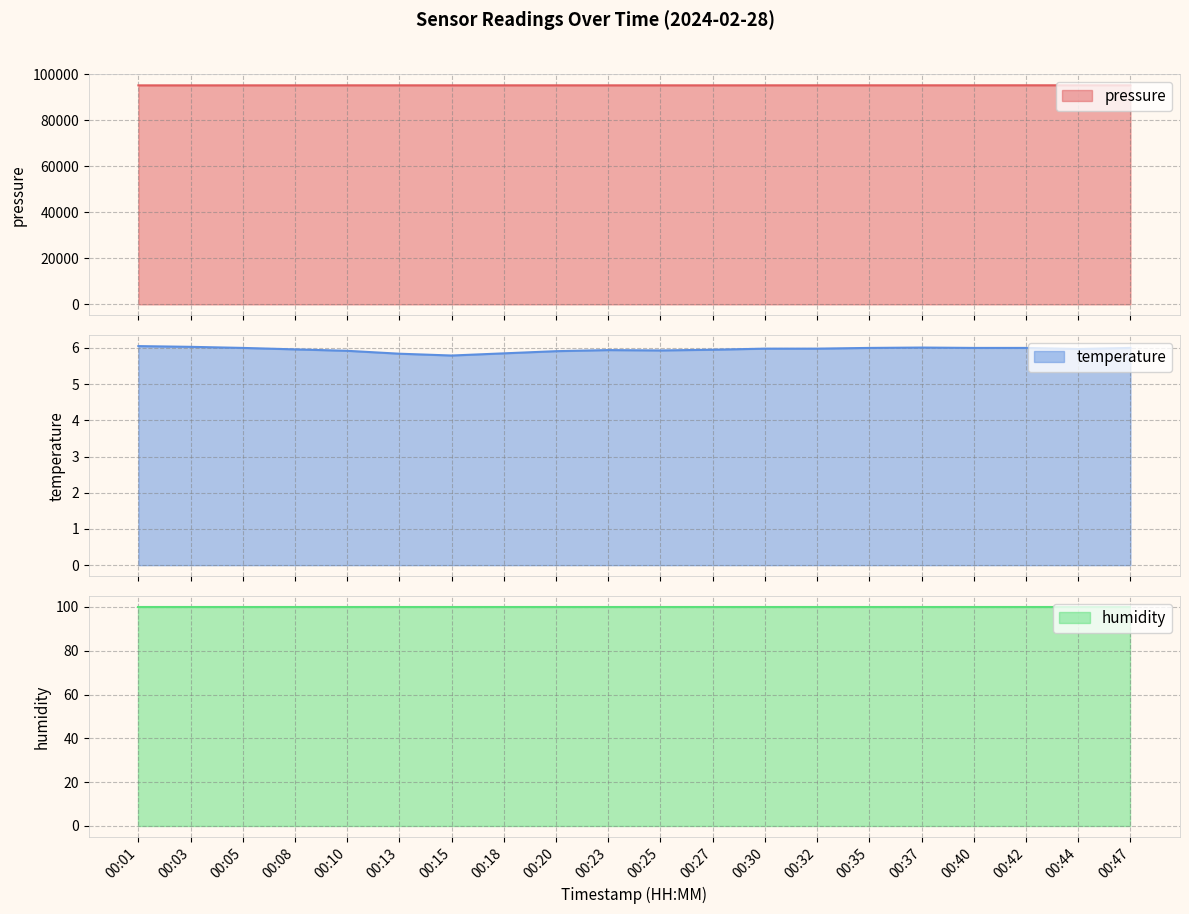

How many data points in pressure are less than 95279?

10